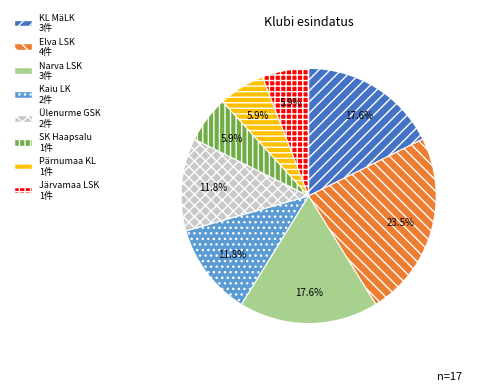

To the nearest percent, what is the average slice percentage?

12%